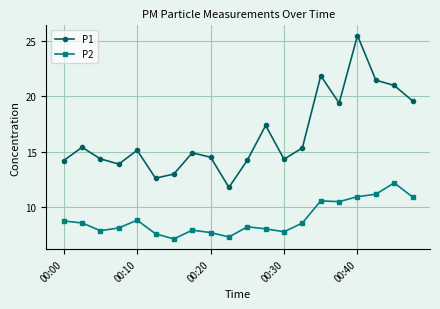

Which series has the largest range (max minus min)?

P1